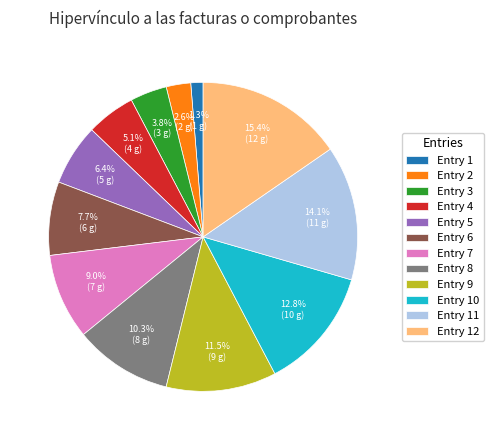

Does Entry 1 account for over 50% of the chart?

No